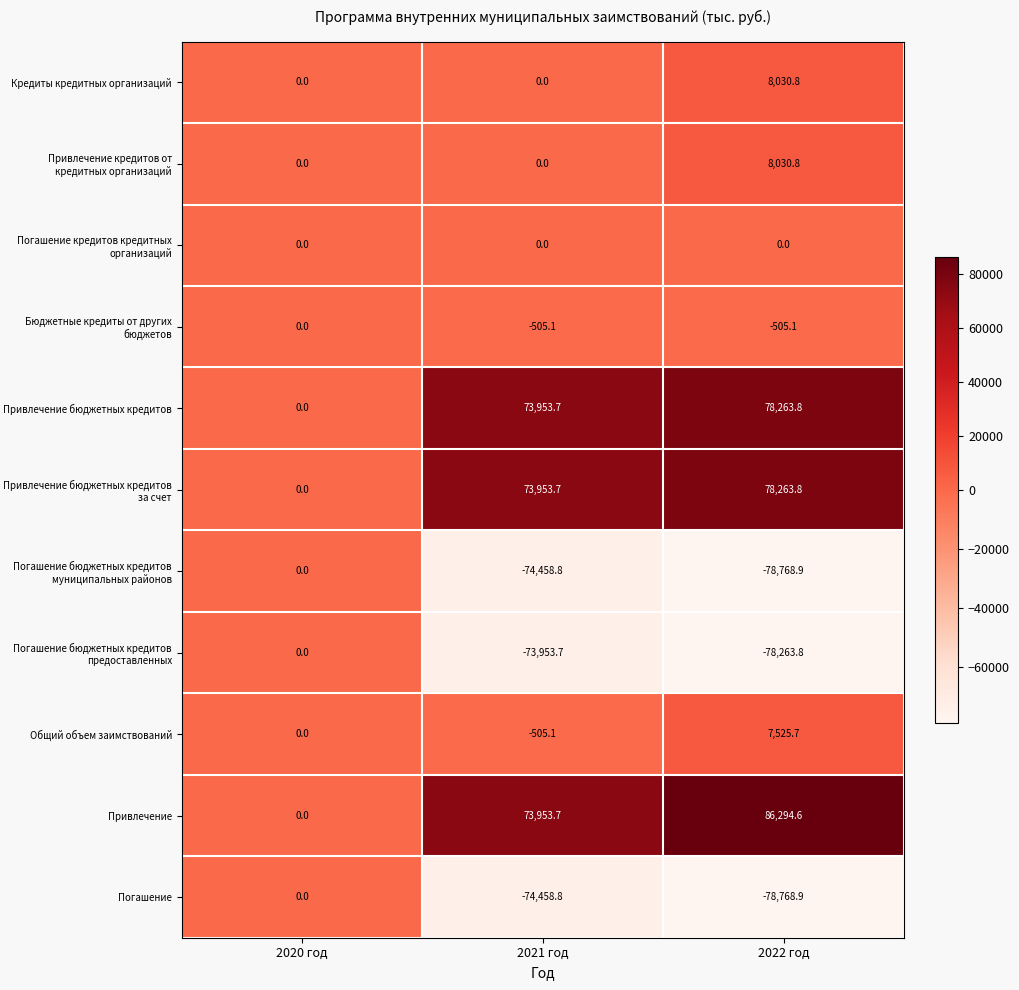

At which label does Погашение бюджетных кредитов муниципальных районов first exceed -74458?

2020 год